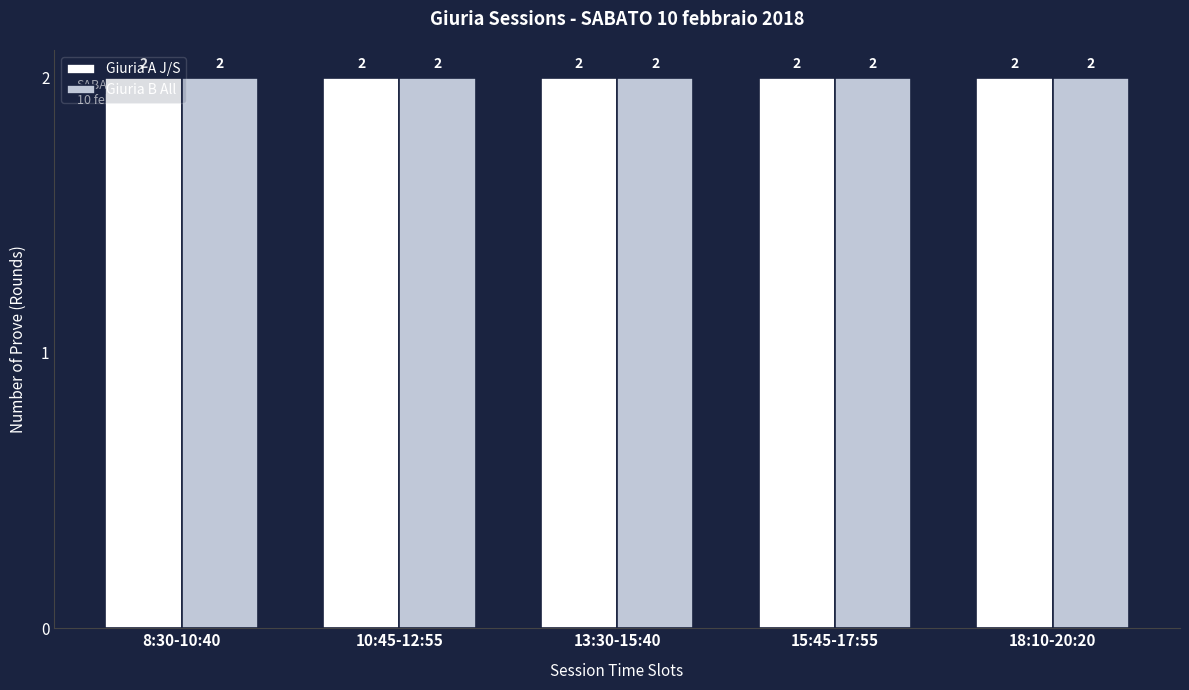

What is the label of the 8th bar from the left?

Giuria B   All